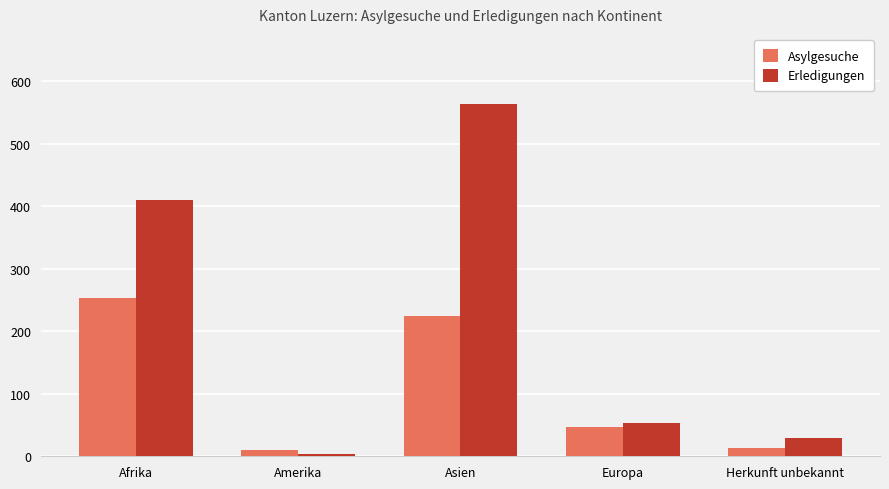

What is the smallest value displayed?

4